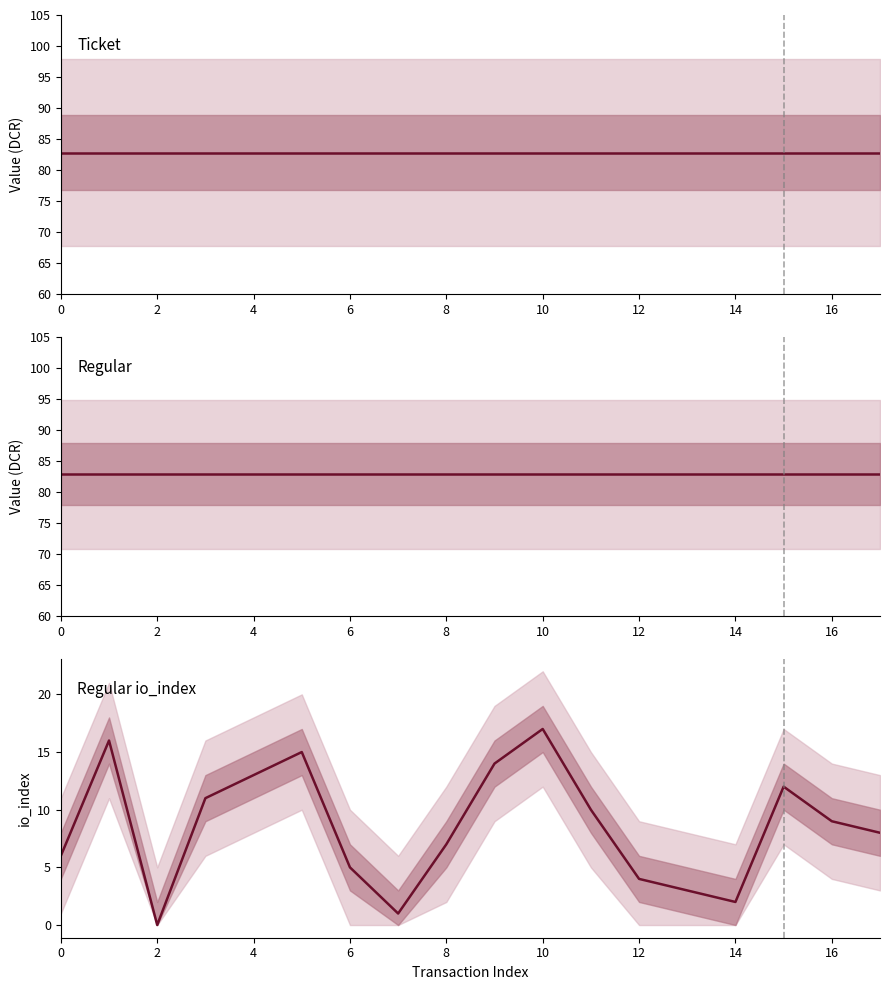

Rank the series at 17 from lowest to highest value.

Regular (io_index), Ticket (value), Regular (value)